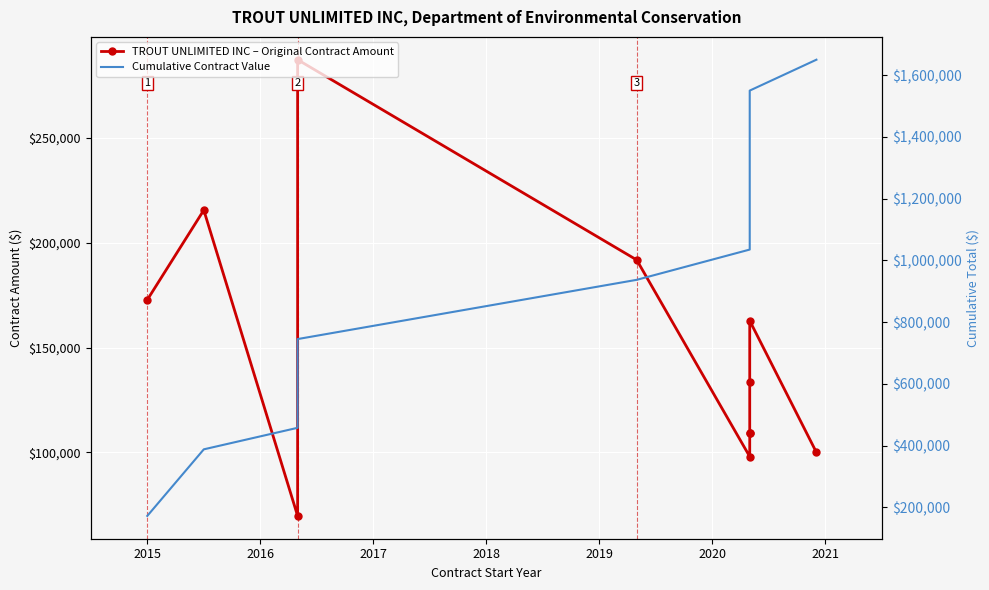

Which series has the largest total across all categories?

Cumulative Contract Value